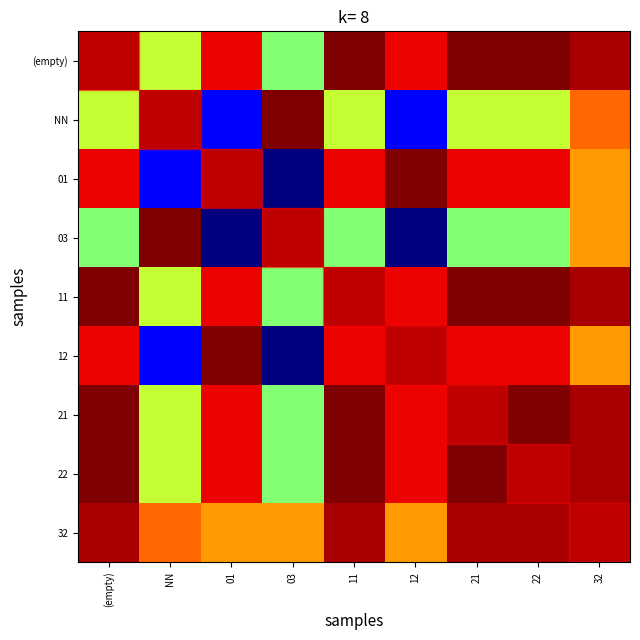

At which category is the sum across all series the highest?

32